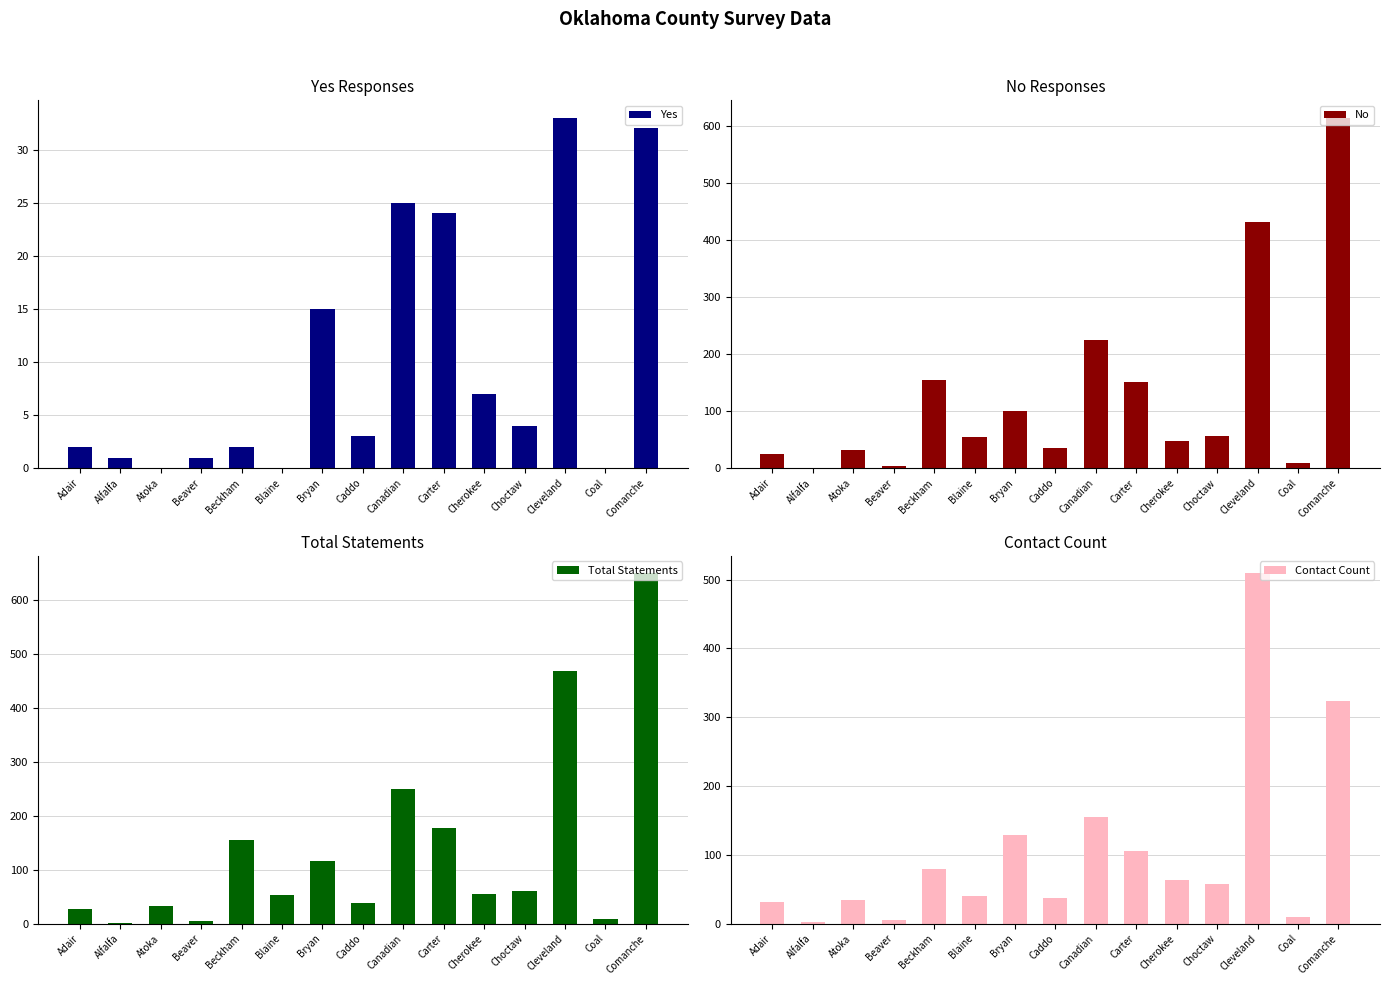

Reading left to right, extract all data points from this chart.

Yes: 2	1	0	1	2	0	15	3	25	24	7	4	33	0	32
No: 25	1	32	4	154	54	101	36	225	151	48	57	432	9	615
Total Statements: 27	2	32	5	156	54	116	39	250	177	55	61	469	9	650
Contact Count: 31	2	35	5	80	40	129	37	155	106	63	58	509	9	324